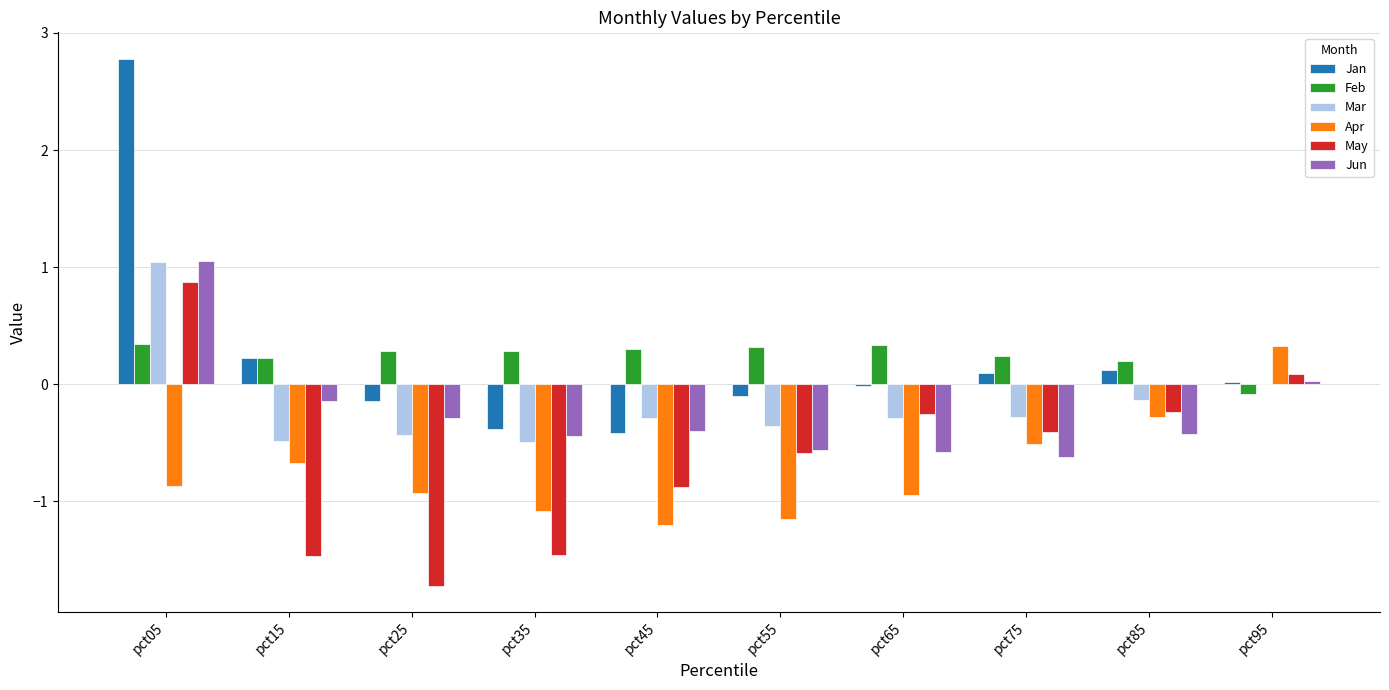

The May series shows -1.4 at pct45. True or false?

False